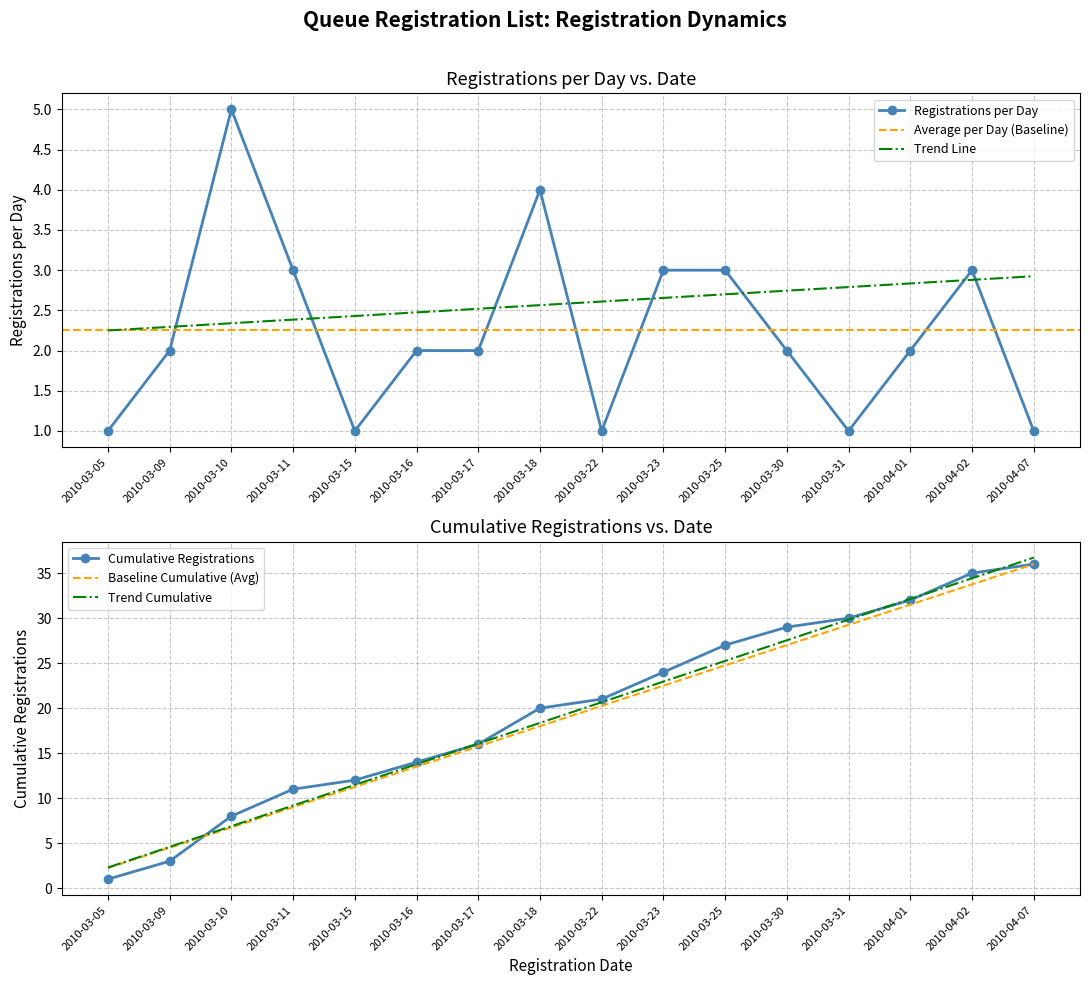

Rank the series by their average value, from lowest to highest.

Registrations per day, Cumulative registrations